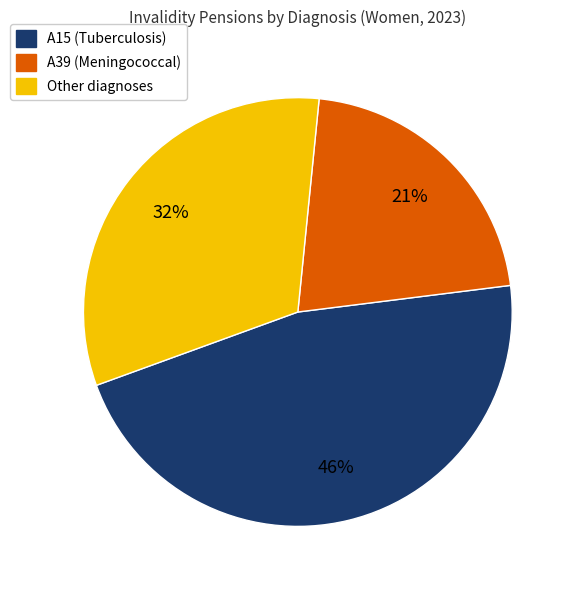

To the nearest percent, what is the difference between the largest and smallest slice percentages?

25%